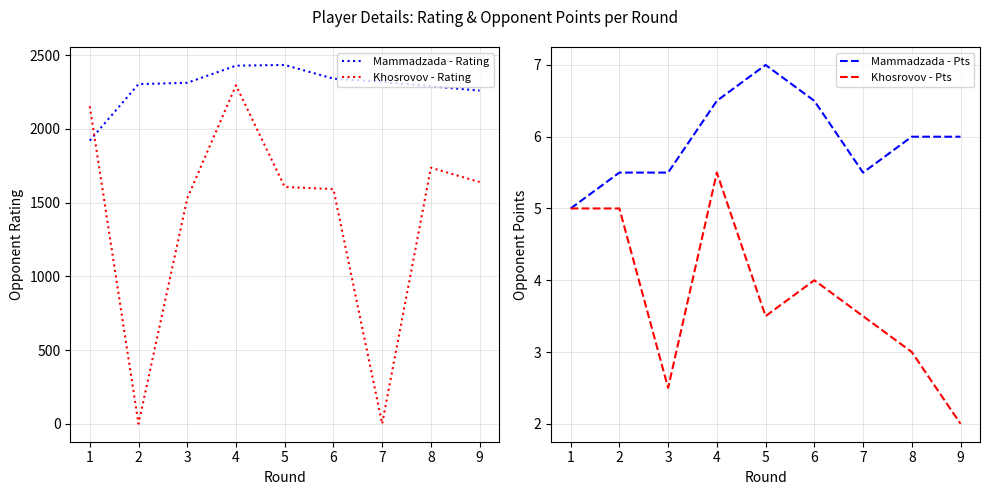

Where is Mammadzada - Rating nearest to the value 2176?

9